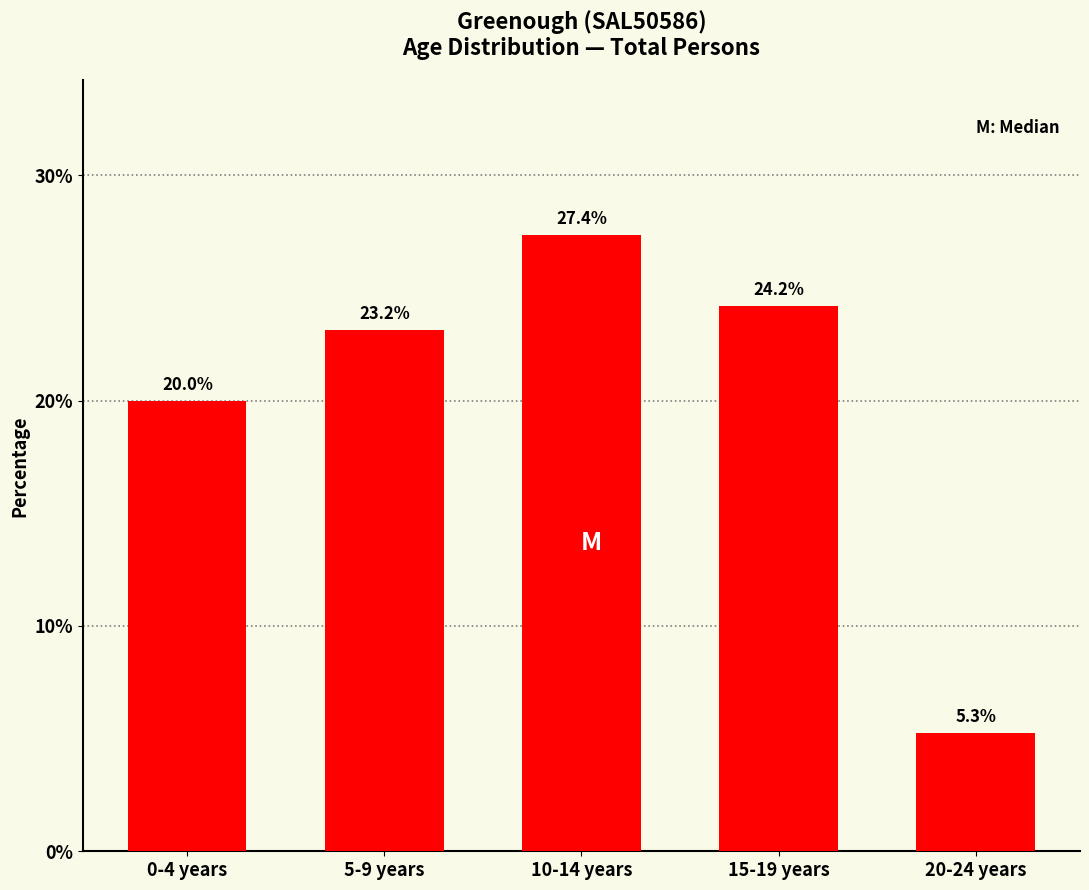

Reading left to right, list all the values displayed in this chart.

20.0	23.2	27.4	24.2	5.3